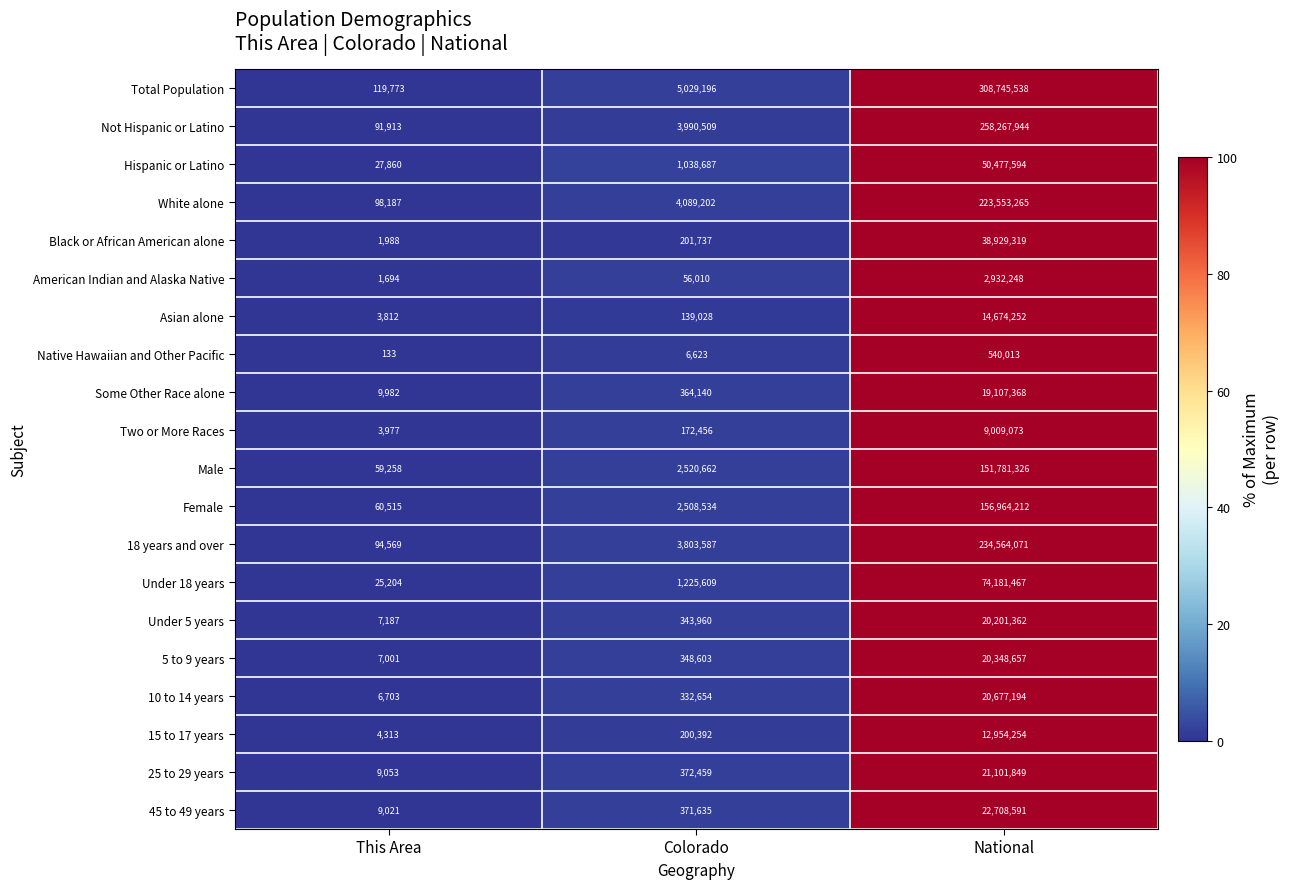

At which category is the sum across all series the highest?

National